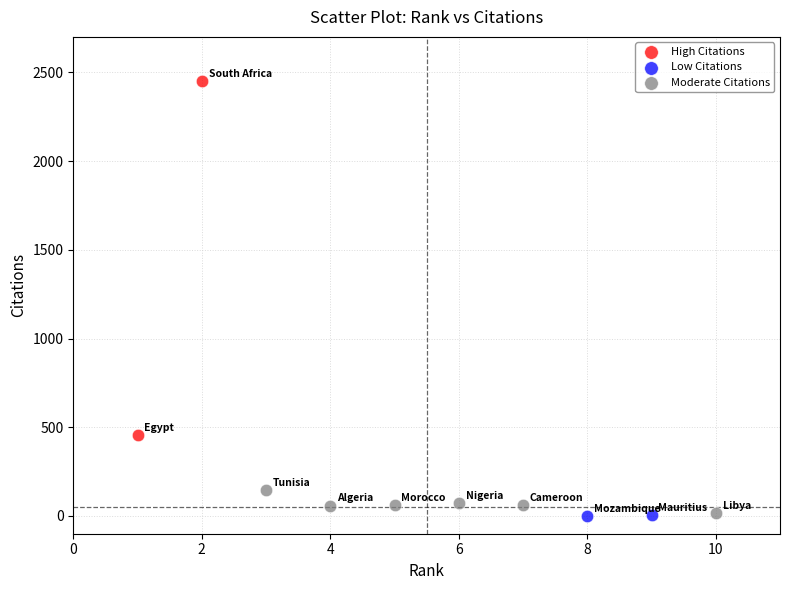

What are all the series names shown in the legend?

High Citations, Low Citations, Moderate Citations